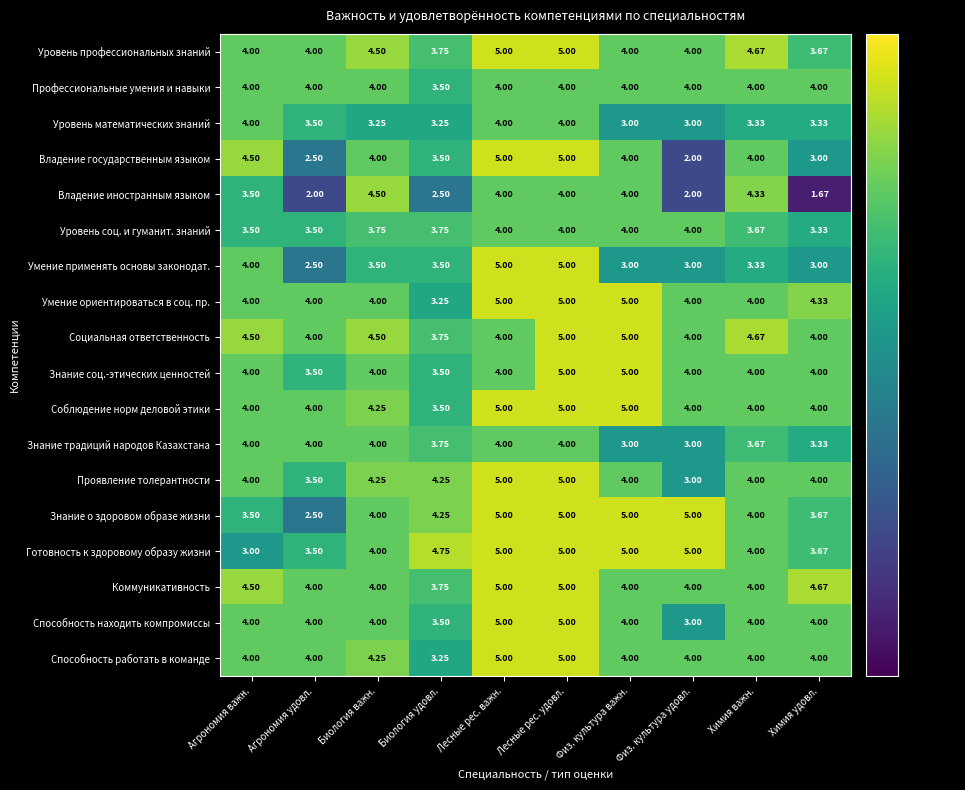

Which series has the widest spread of values?

Владение государственным языком